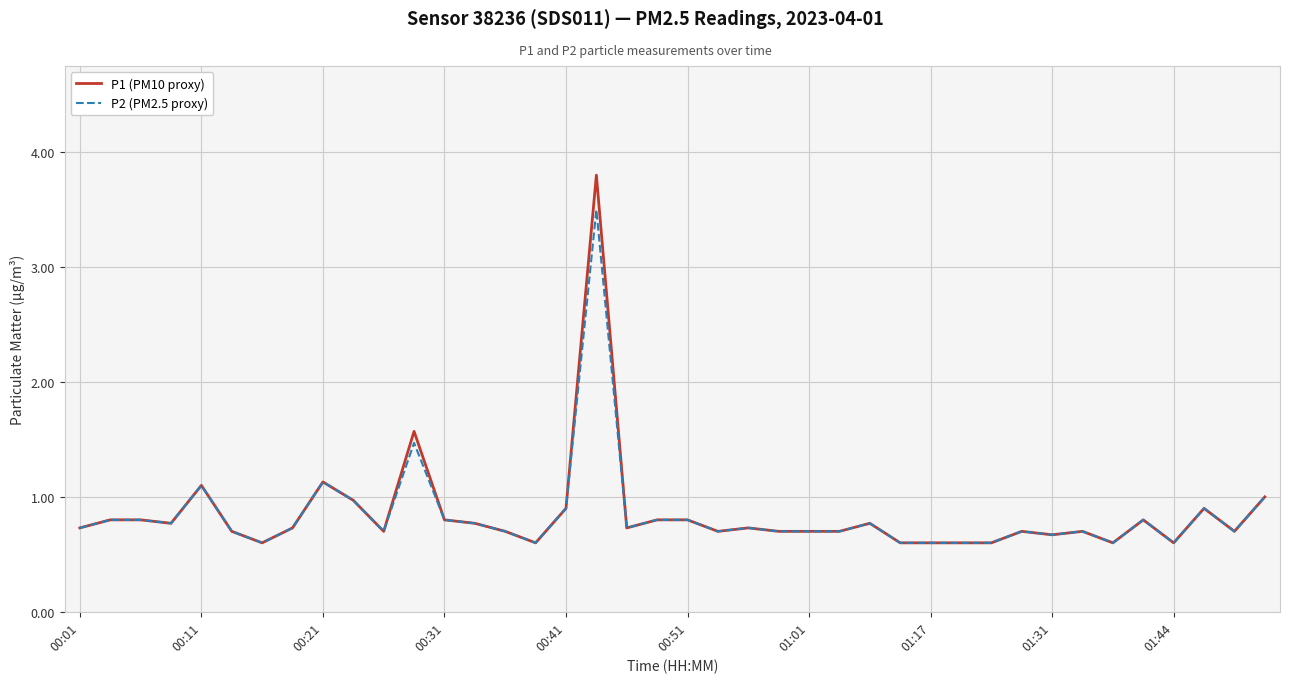

How many series are shown in this chart?

2